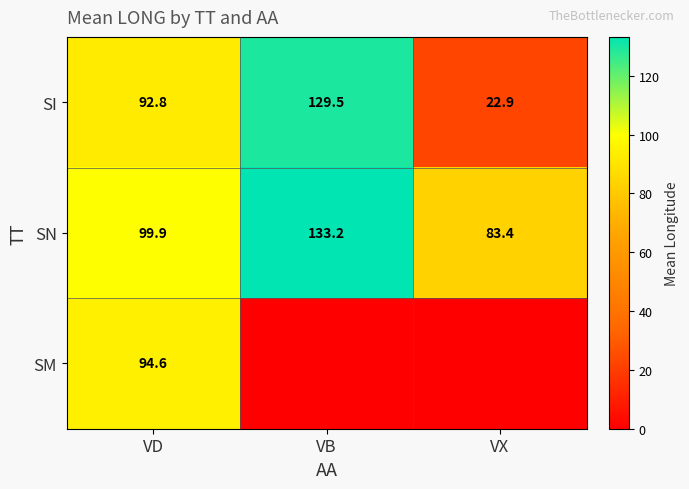

What is the average value of the SN series?

105.5